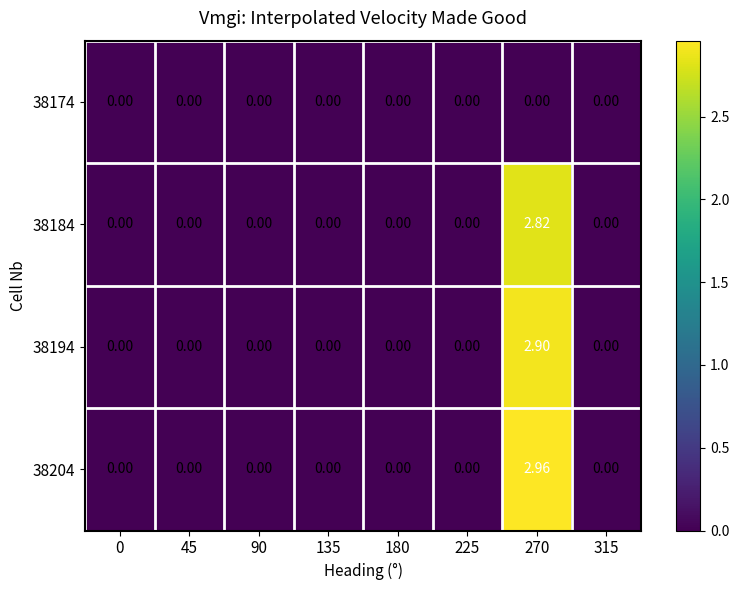

Which series has the largest range (max minus min)?

38204